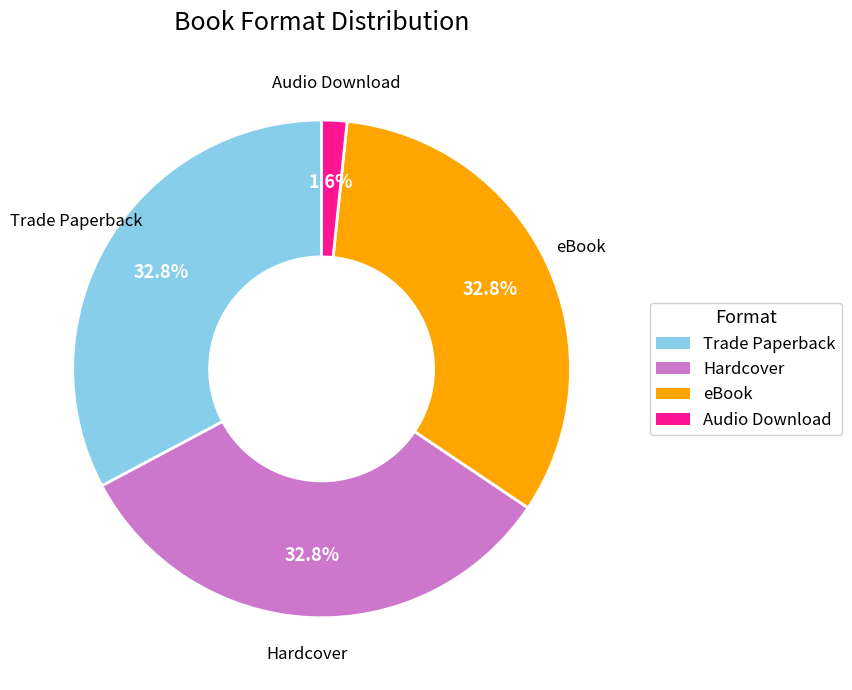

What is the smallest slice in the pie chart?

Audio Download